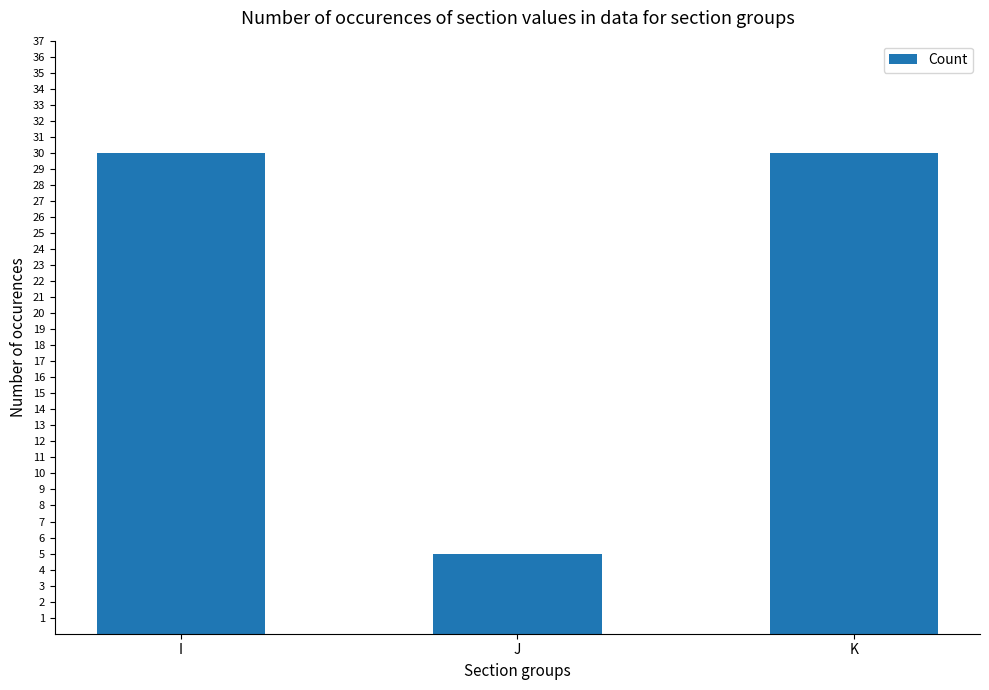

What is the greatest value displayed?

30